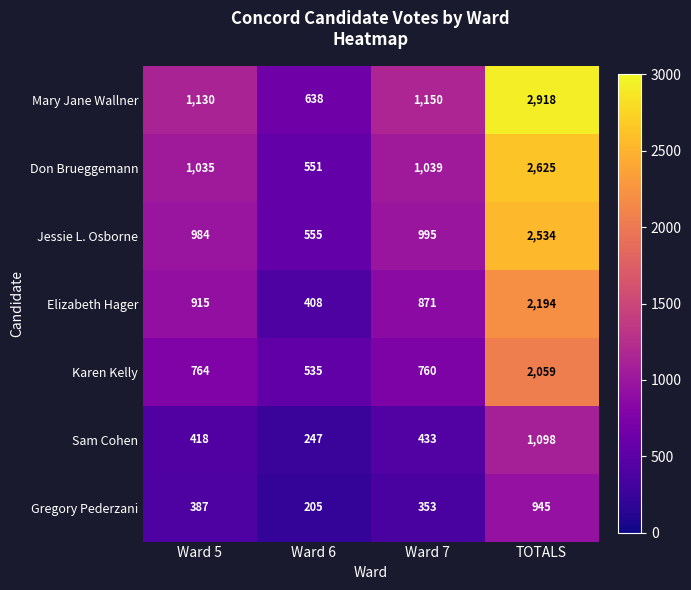

At which label is Sam Cohen closest to 672?

Ward 7